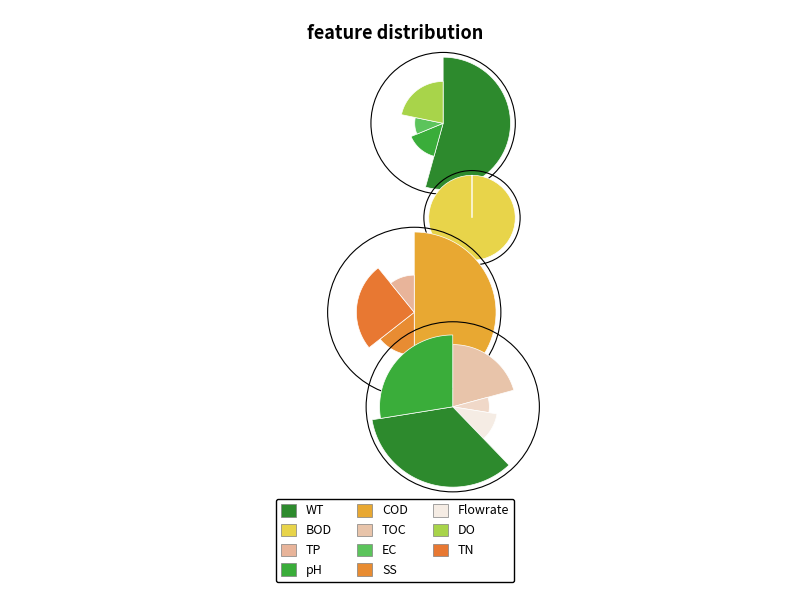

Is it true that 22 is 6% of the pie?

True